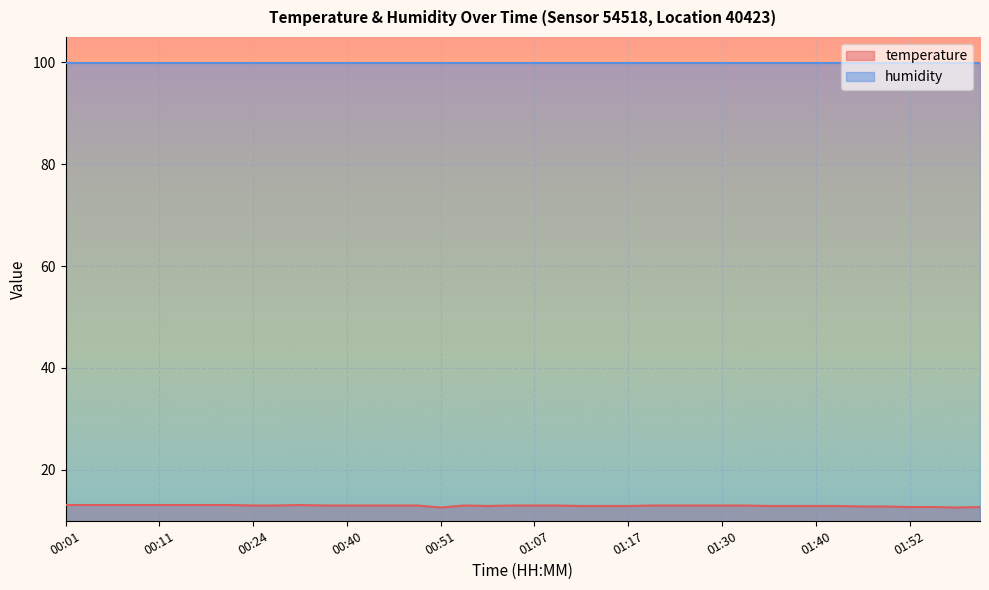

Where does the data first go above 13?

00:01